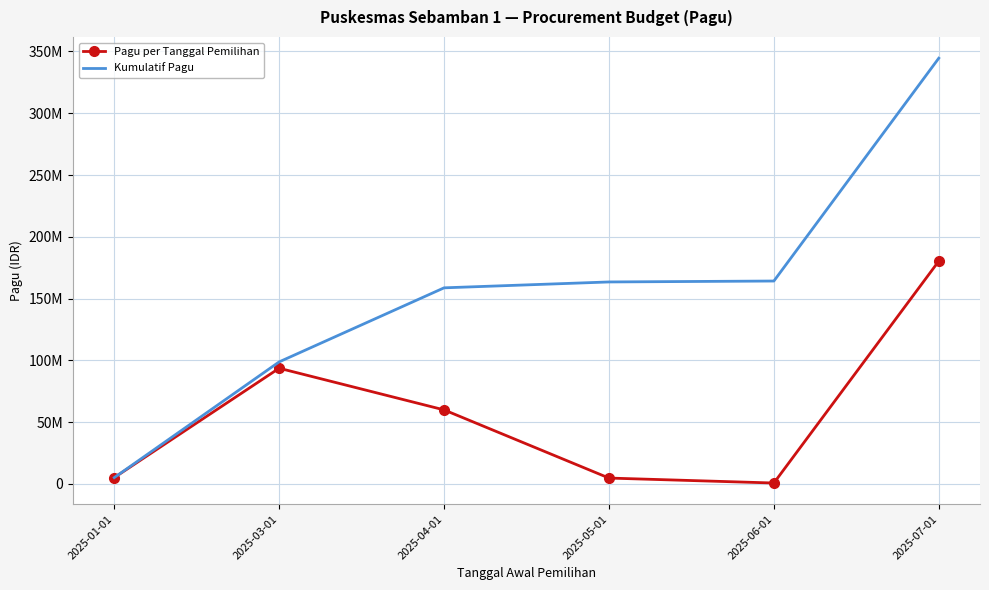

How many lines are shown in the chart?

2